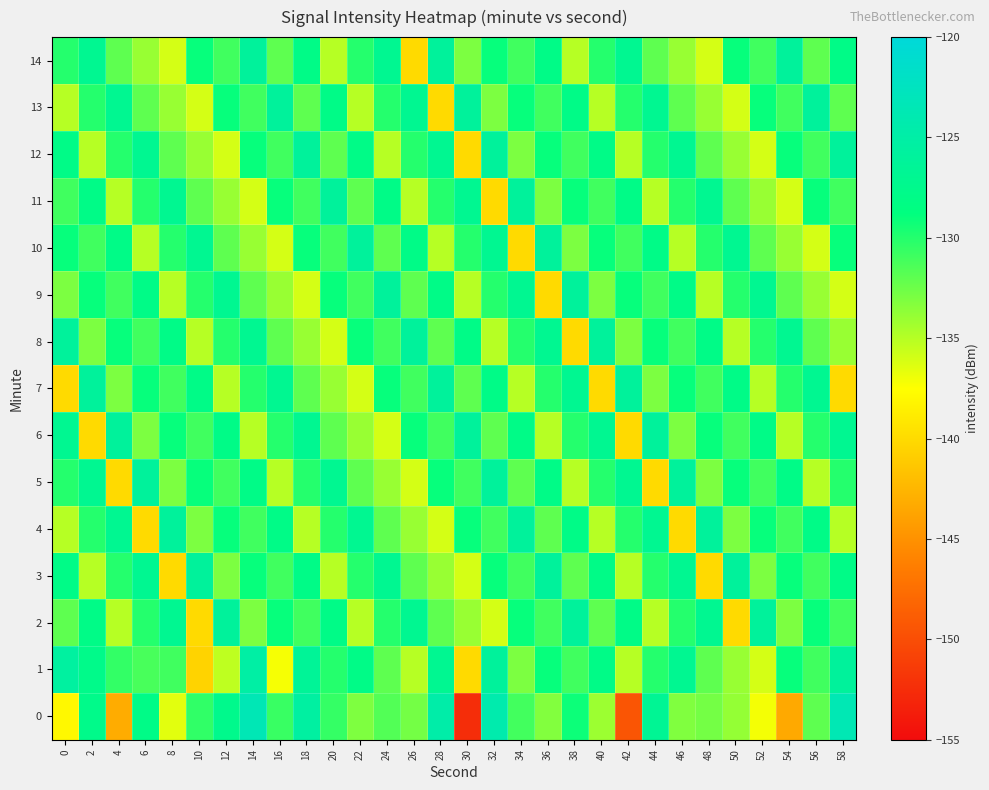

At 6, list the series in order from smallest to largest.

4, 10, 14, 6, 13, 1, 8, 2, 11, 7, 9, 0, 3, 12, 5